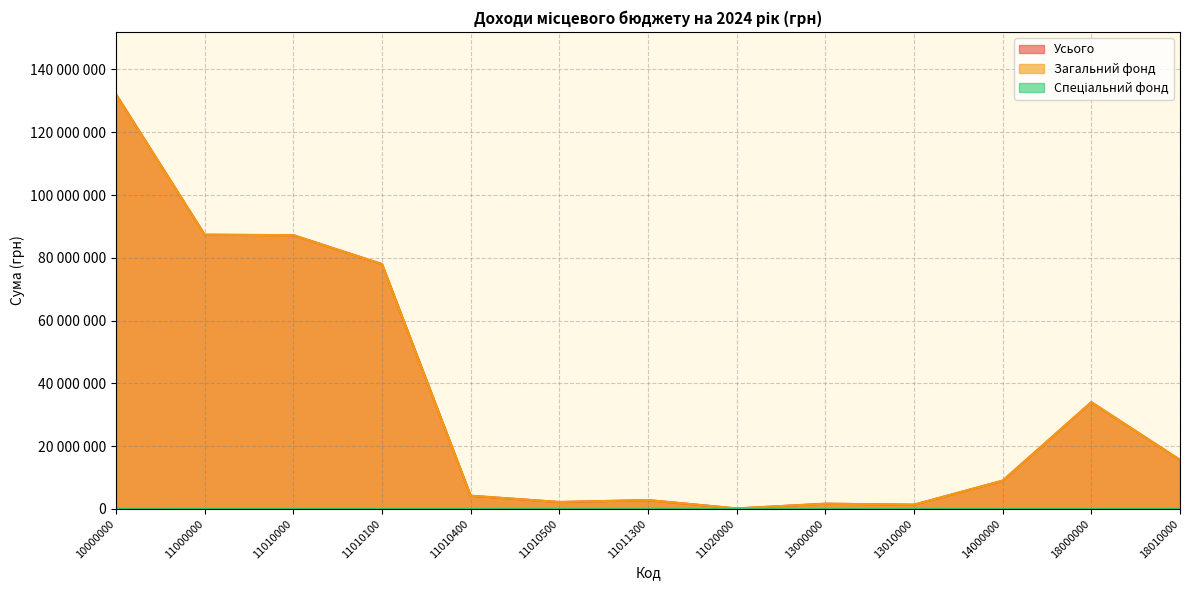

The Усього series shows 34004000 at 18000000. True or false?

True